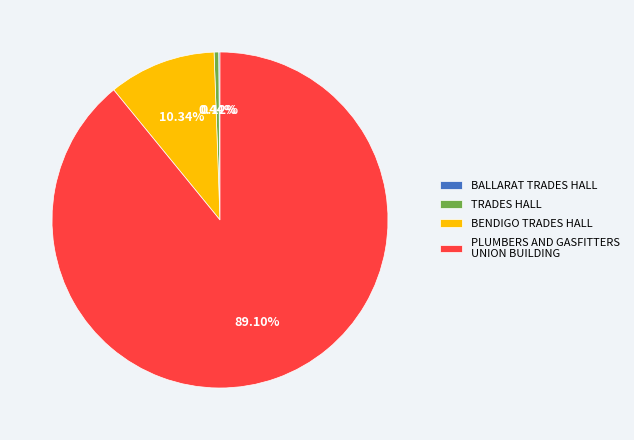

What is the largest slice in the pie chart?

PLUMBERS AND GASFITTERS UNION BUILDING